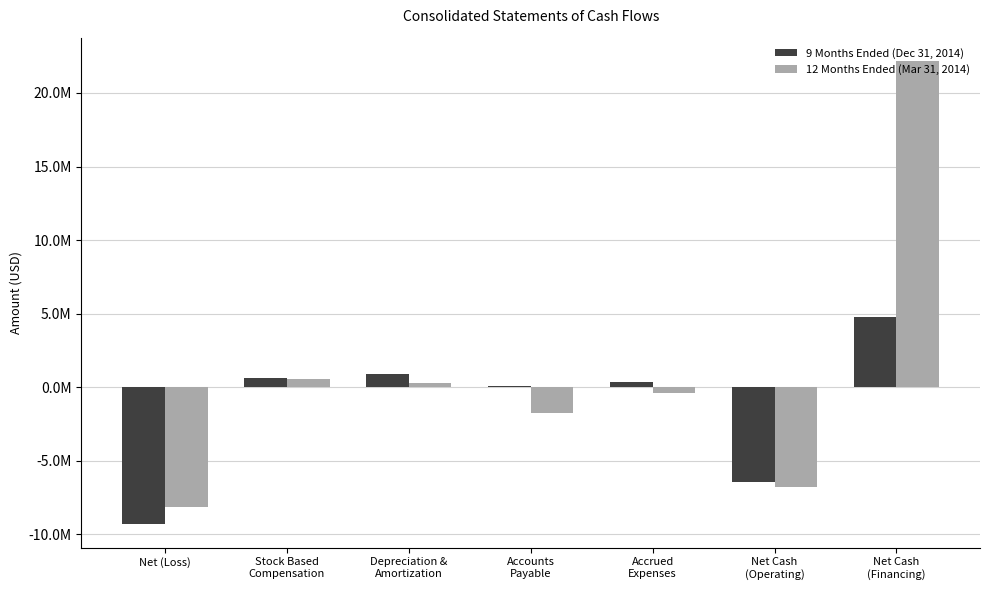

At which label is 9 Months Ended (Dec 31, 2014) closest to -2266352?

Accounts
Payable